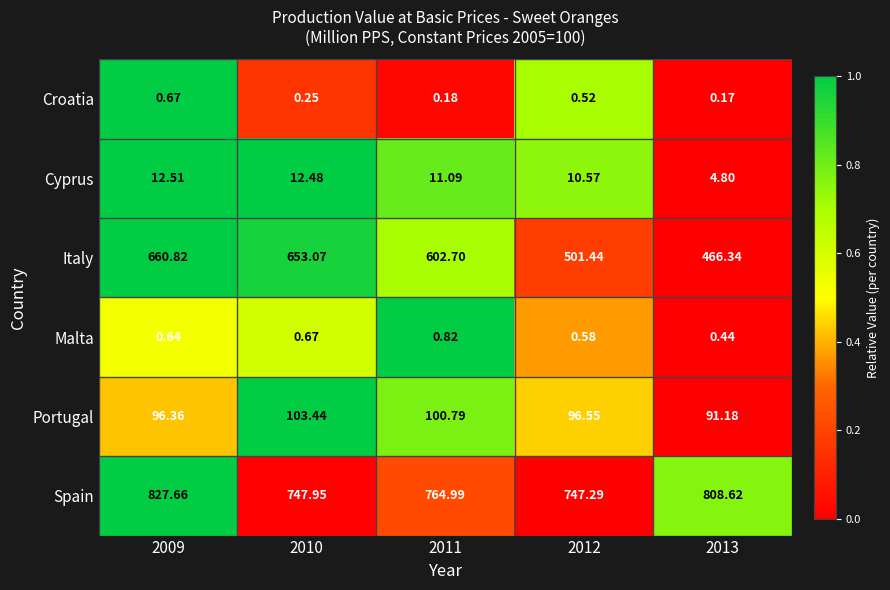

Which series changed the most between 2009 and 2012?

Italy